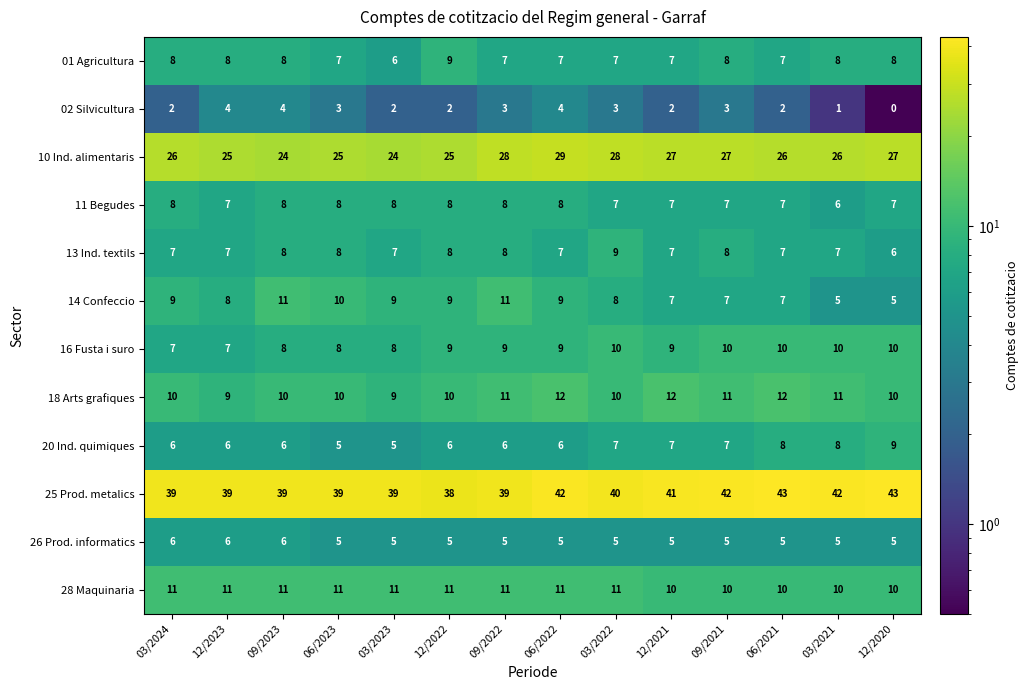

What is the total value across all series at 06/2021?

144